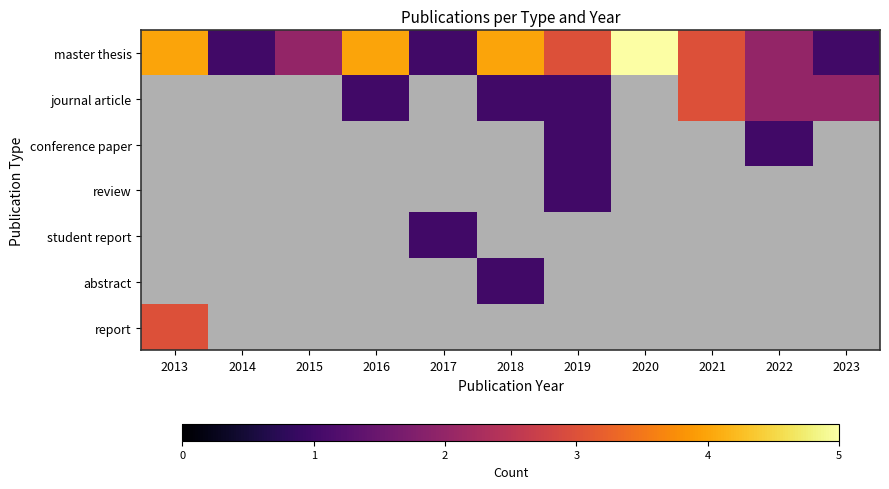

Which has a higher value, 2021 or 2015?

2021